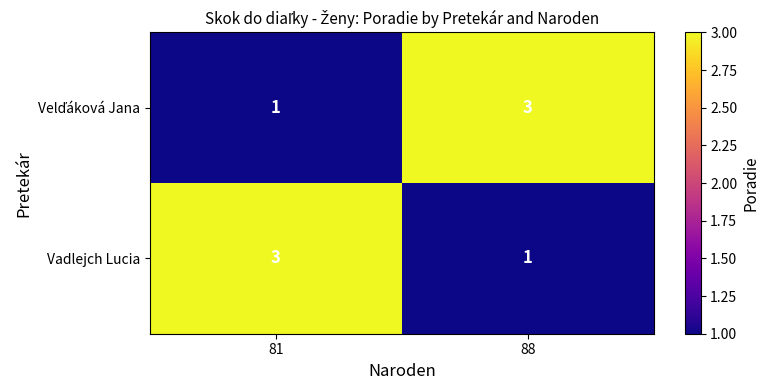

What is the sum of the Vadlejch Lucia values at 81 and 88?

4